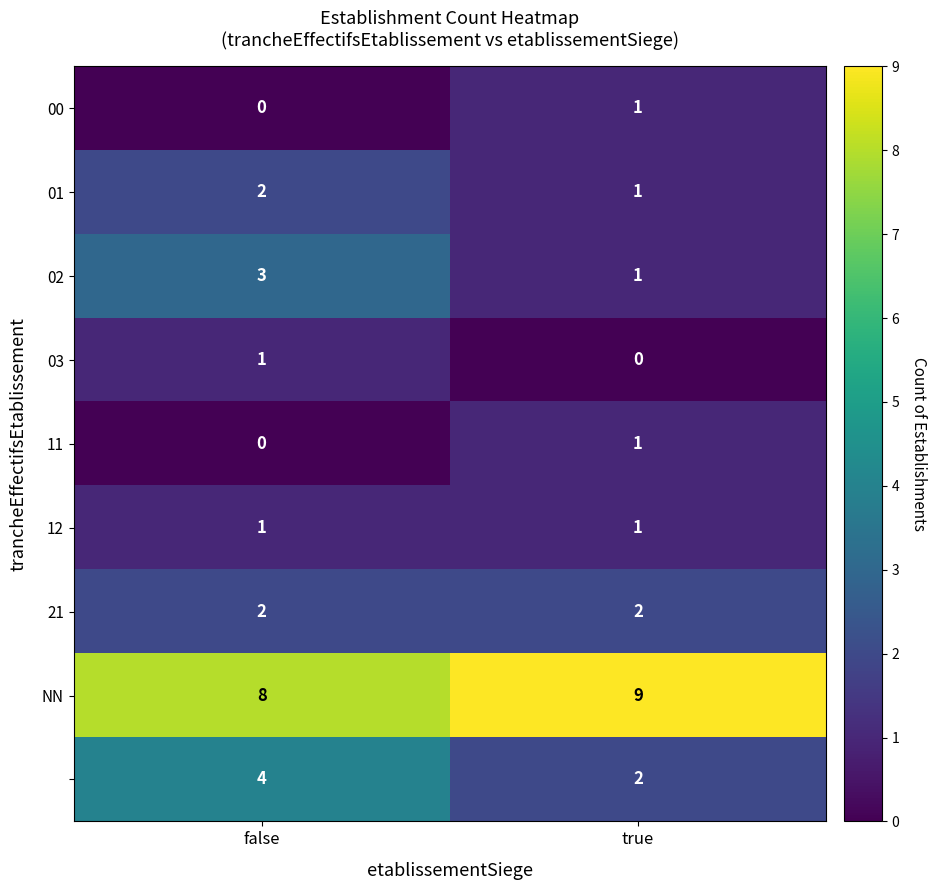

At which category is the sum across all series the highest?

false